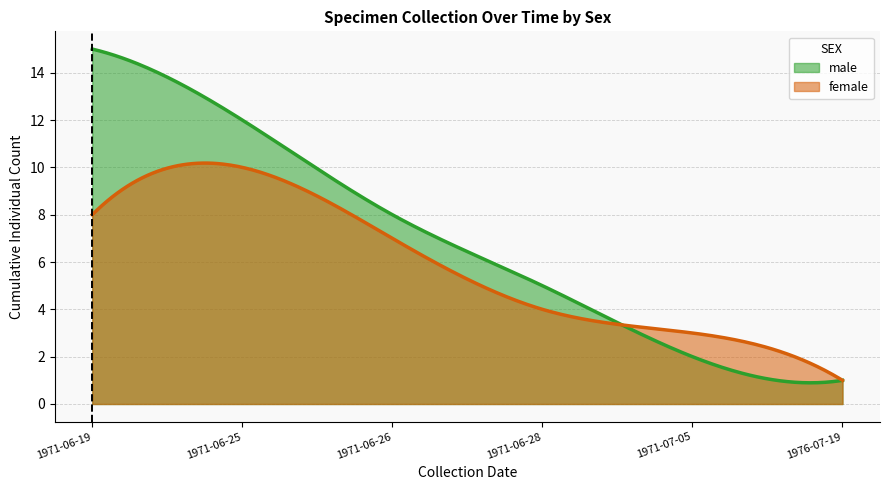

List the labels in order of female value, largest first.

1971-06-25, 1971-06-19, 1971-06-26, 1971-06-28, 1971-07-05, 1976-07-19